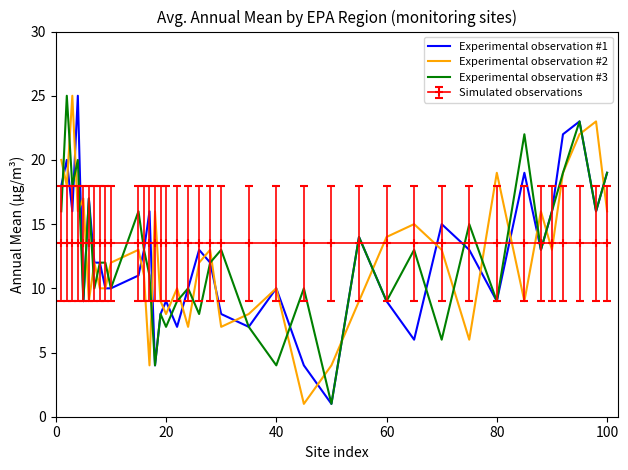

Which series ends up on top after the final intersection of Simulated observations and Experimental observation #3?

Experimental observation #3